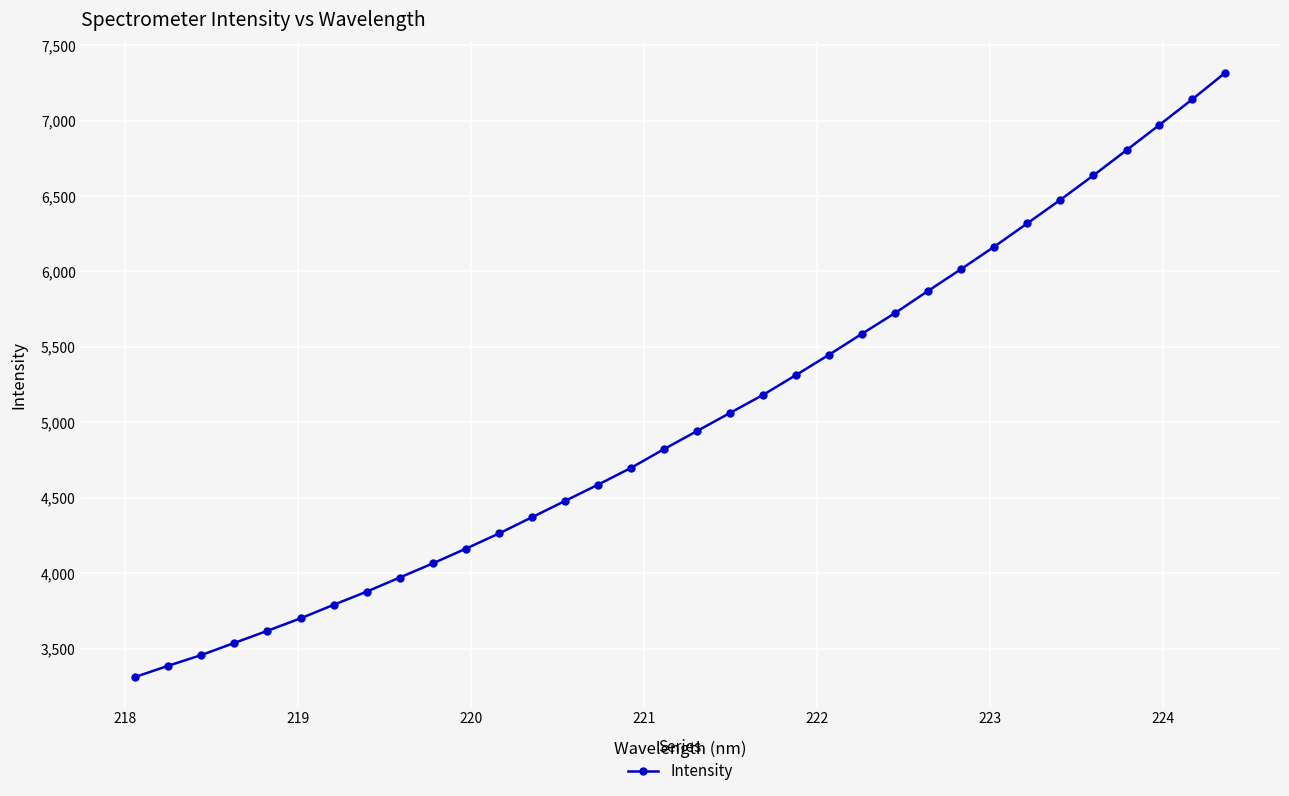

Does the chart display data point markers on the line(s)?

Yes